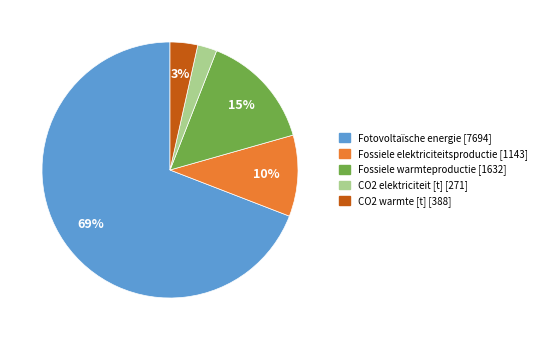

What percentage is the Fossiele elektriciteitsproductie slice, to the nearest percent?

10%